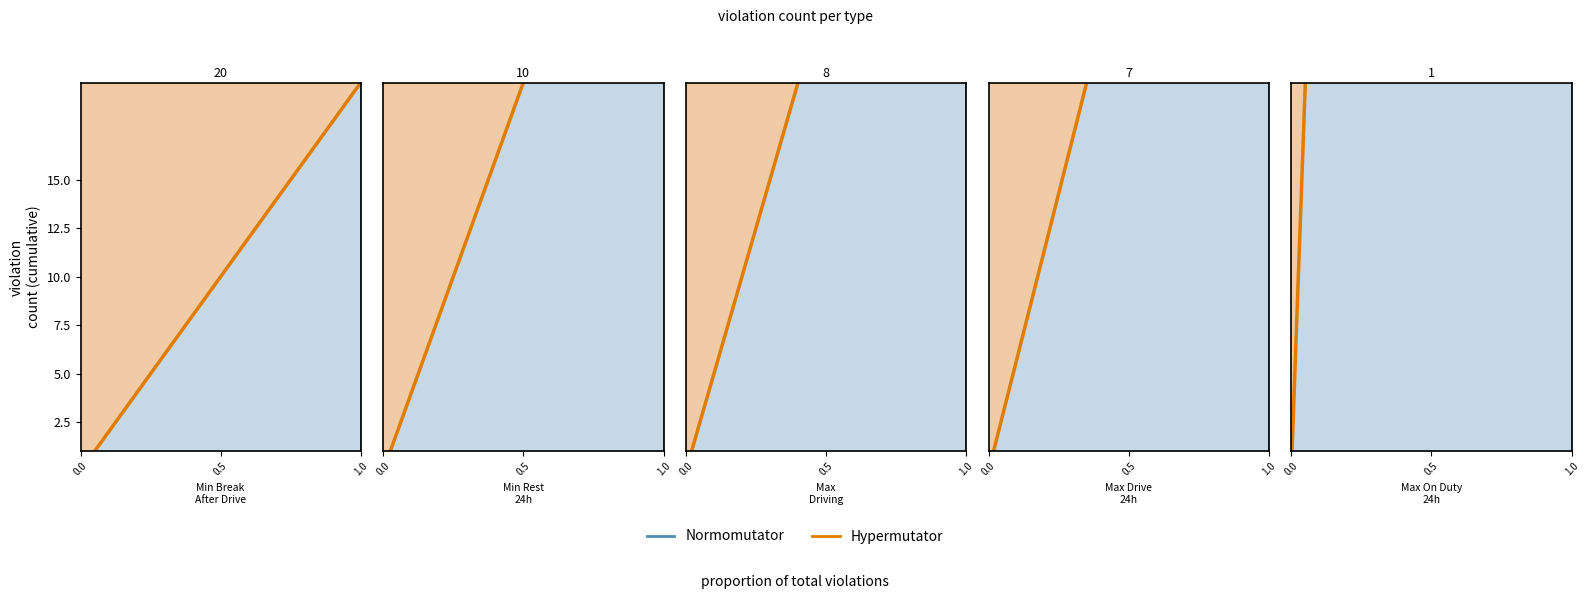

True or false: Hypermutator and Normomutator intersect in this chart.

False